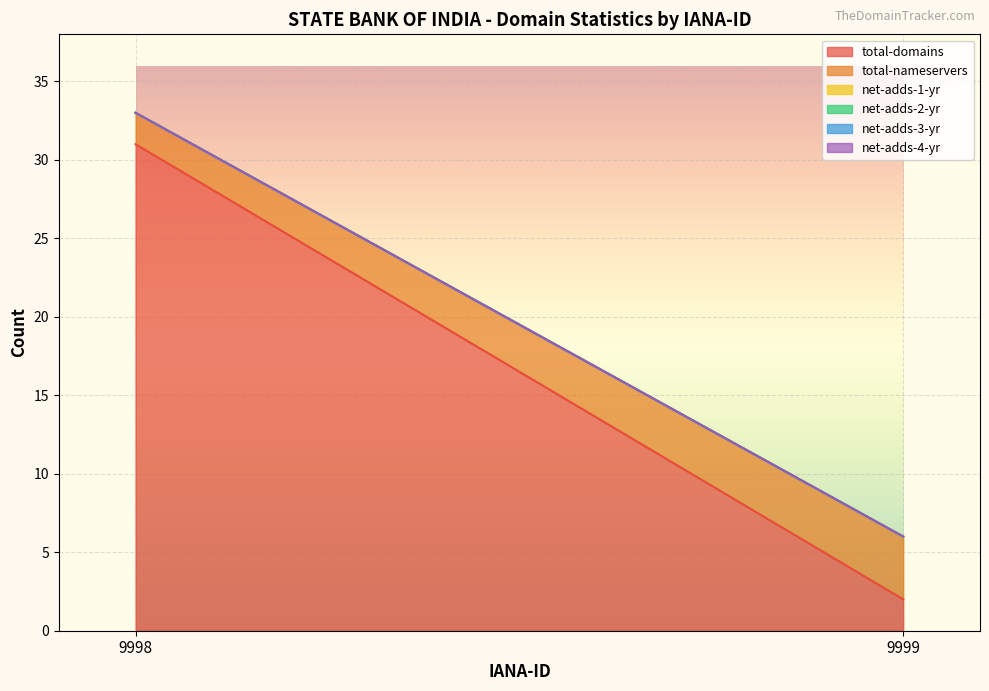

At which label is total-nameservers closest to 3?

9998